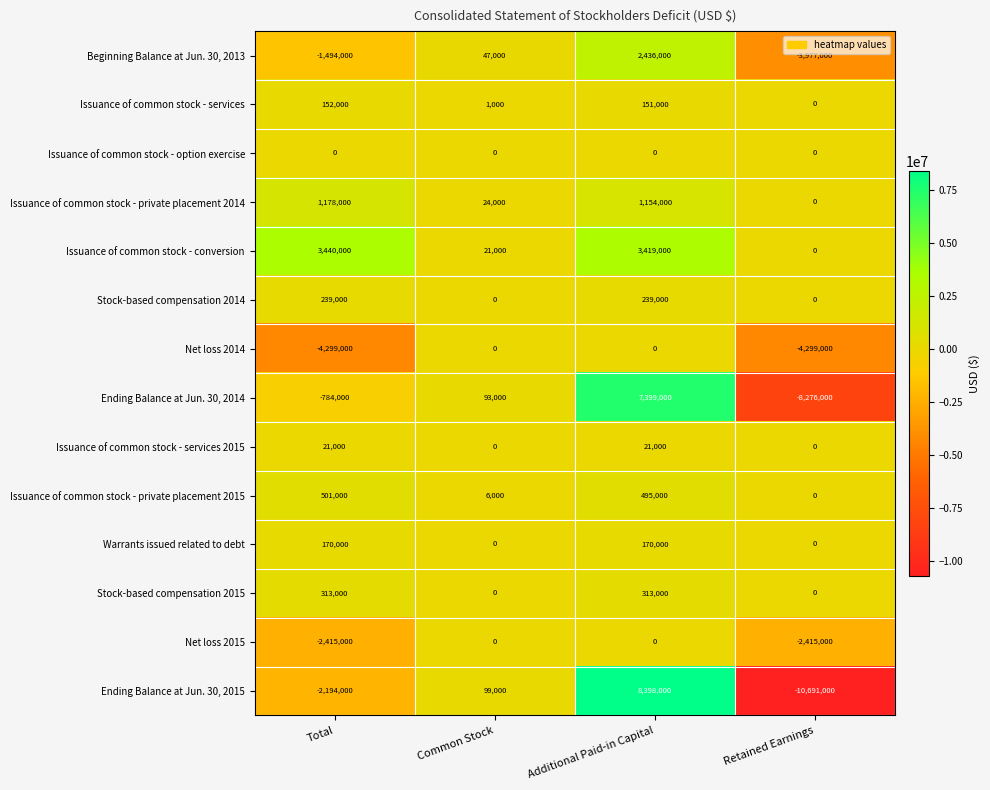

At which label is Ending Balance at Jun. 30, 2015 closest to -1146500?

Total